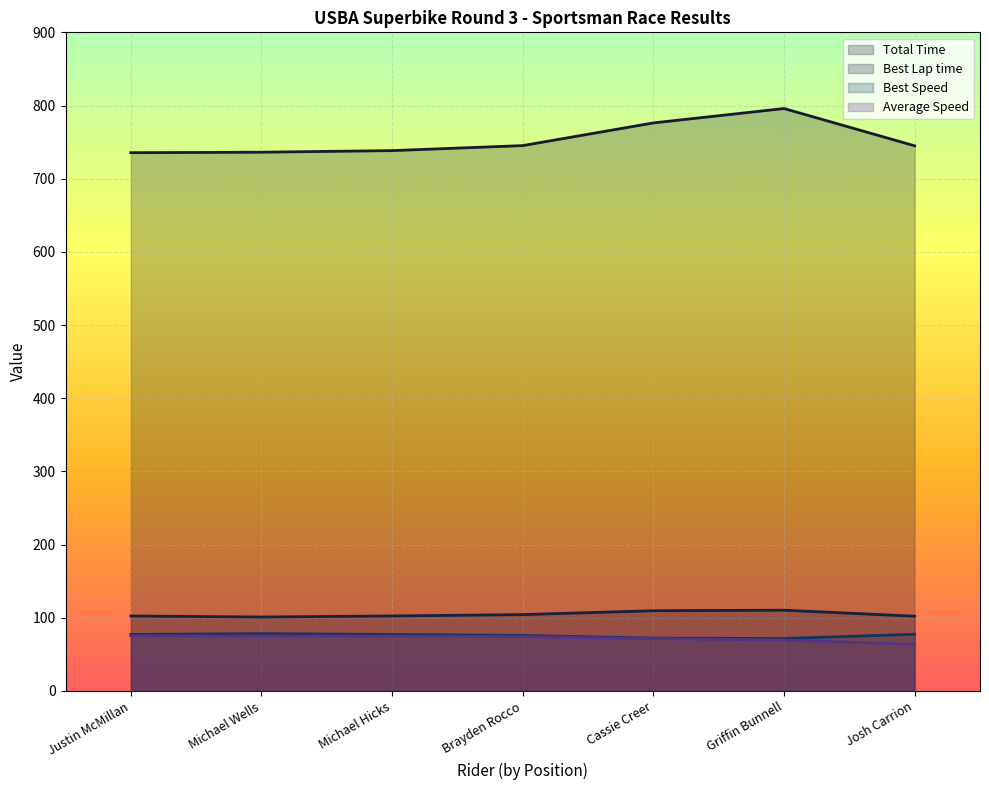

Is the value of Average Speed at Michael Wells greater than the value of Total Time at Michael Wells?

No